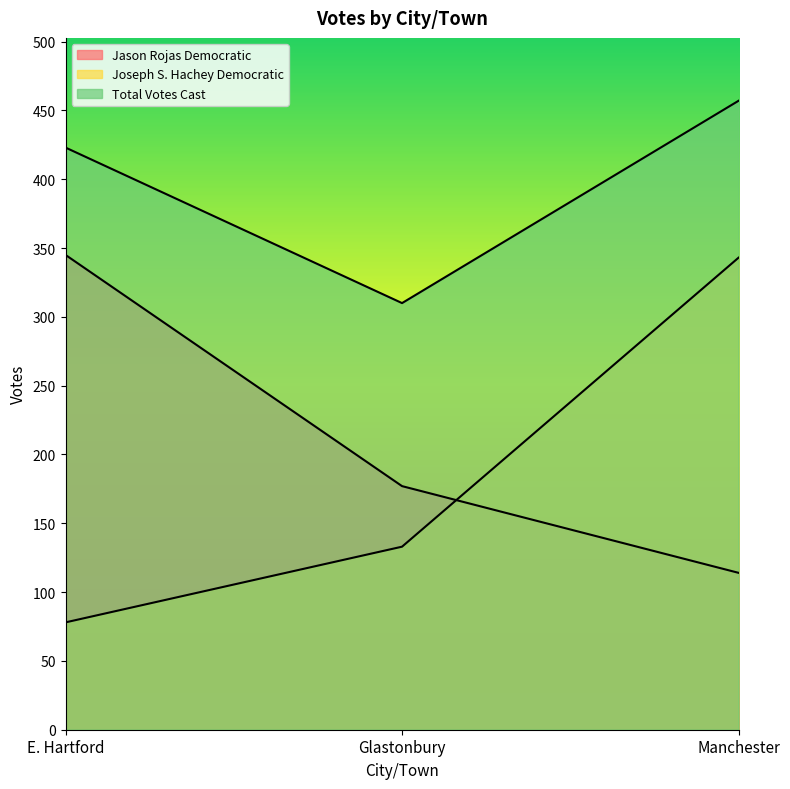

How many lines are shown in the chart?

3